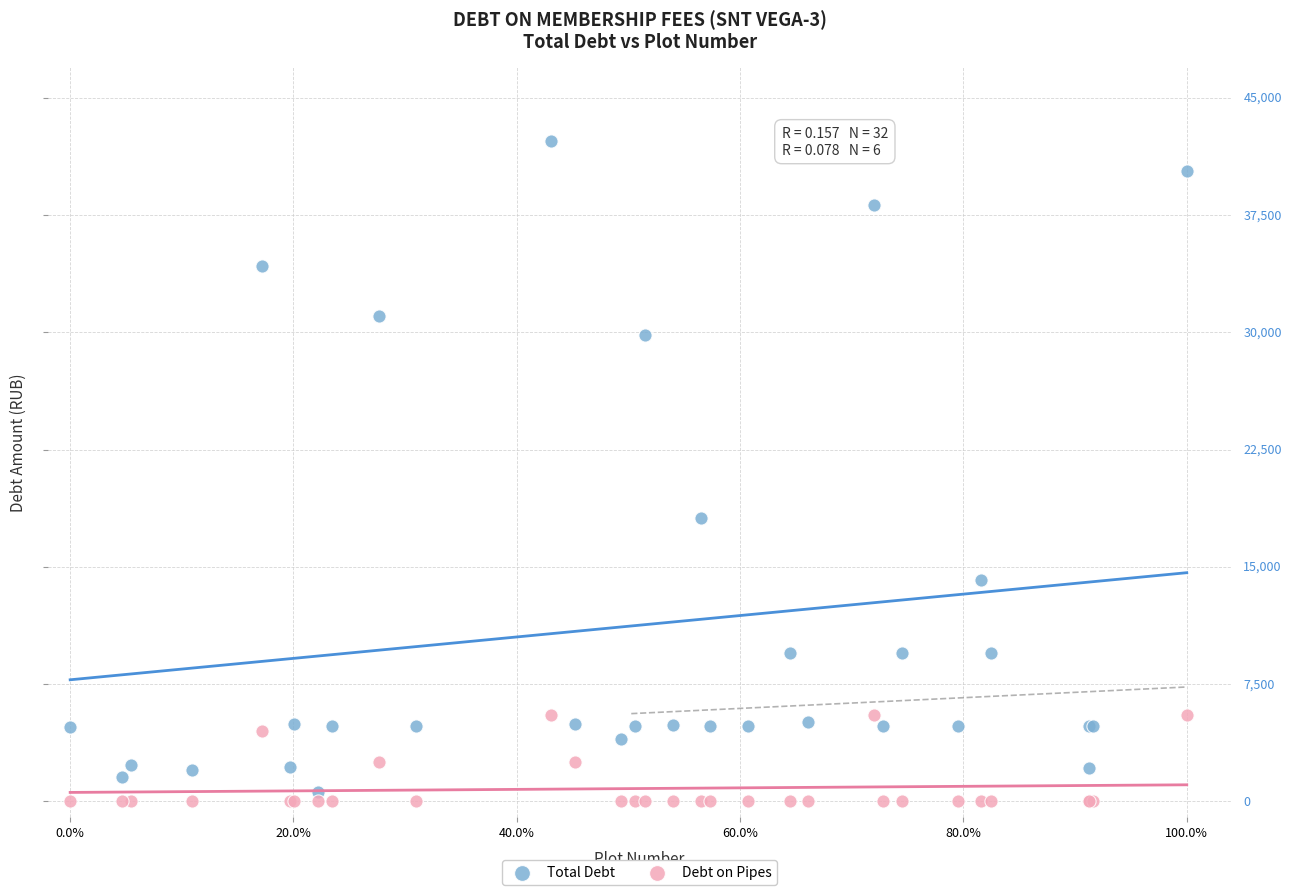

What are all the series names shown in the legend?

Total Debt, Debt on Pipes